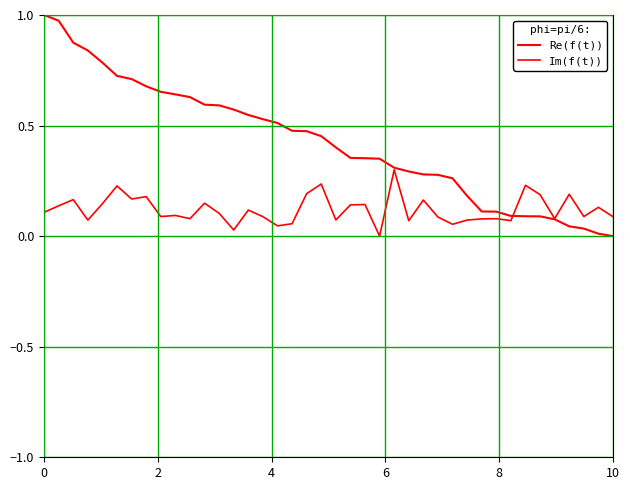

True or false: Re(f(t)) and Im(f(t)) intersect in this chart.

True